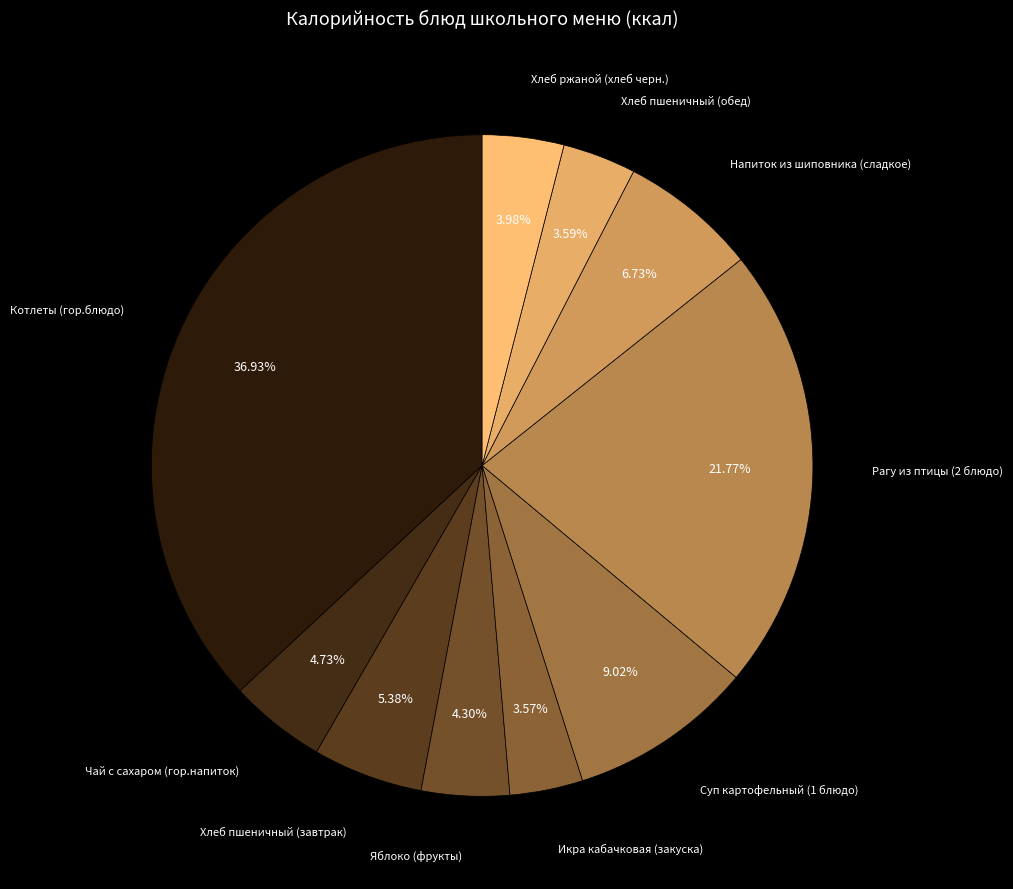

Combined, do Суп картофельный (1 блюдо) and Хлеб пшеничный (обед) account for over 50%?

No